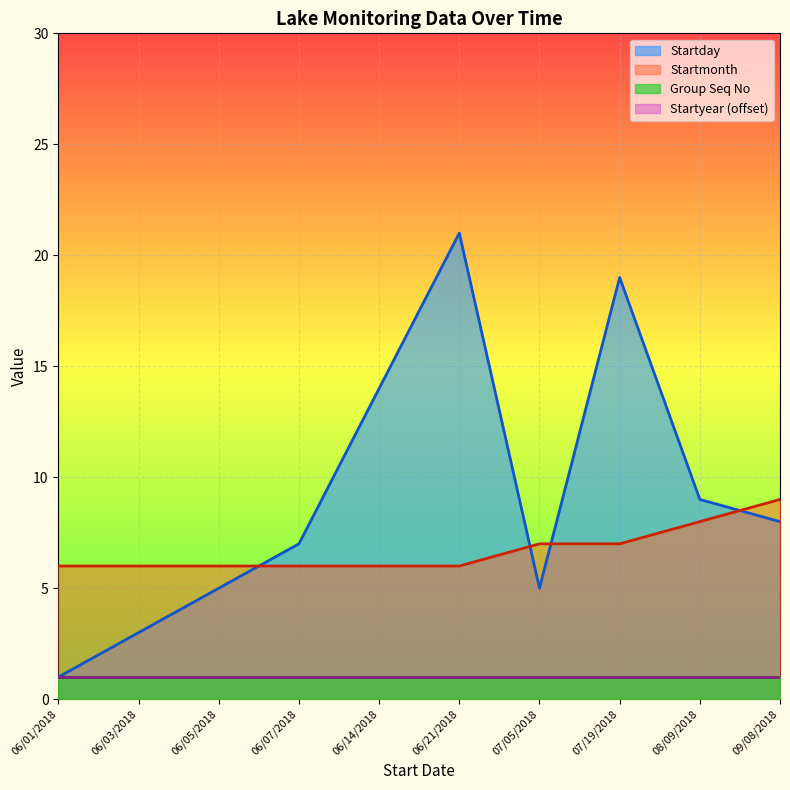

At which category is the sum across all series the highest?

06/21/2018